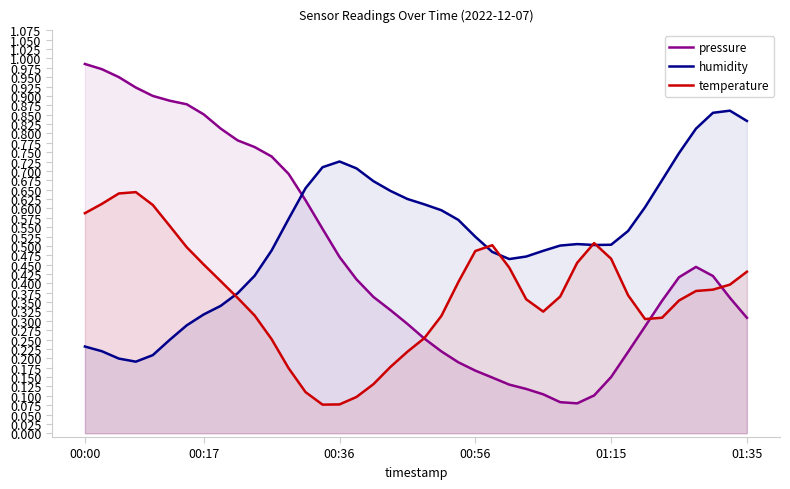

Rank the series at 00:00 from lowest to highest value.

humidity, temperature, pressure